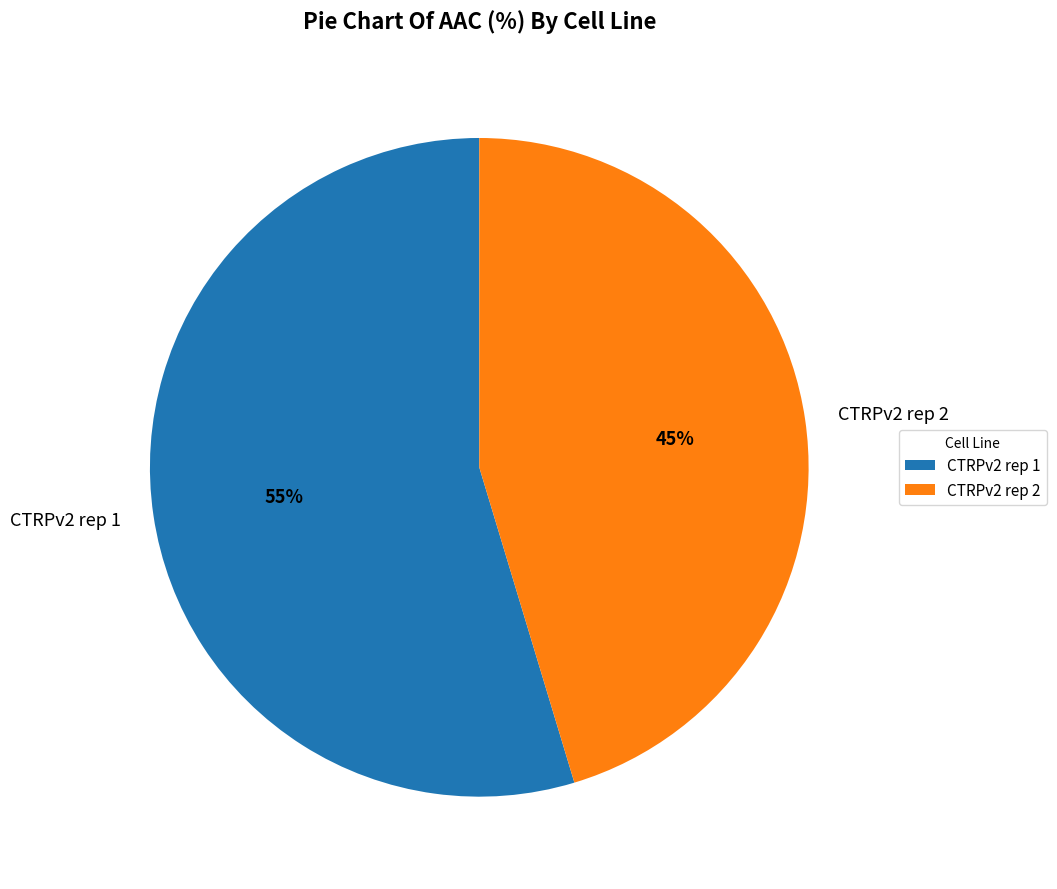

Count the number of slices in the pie.

2